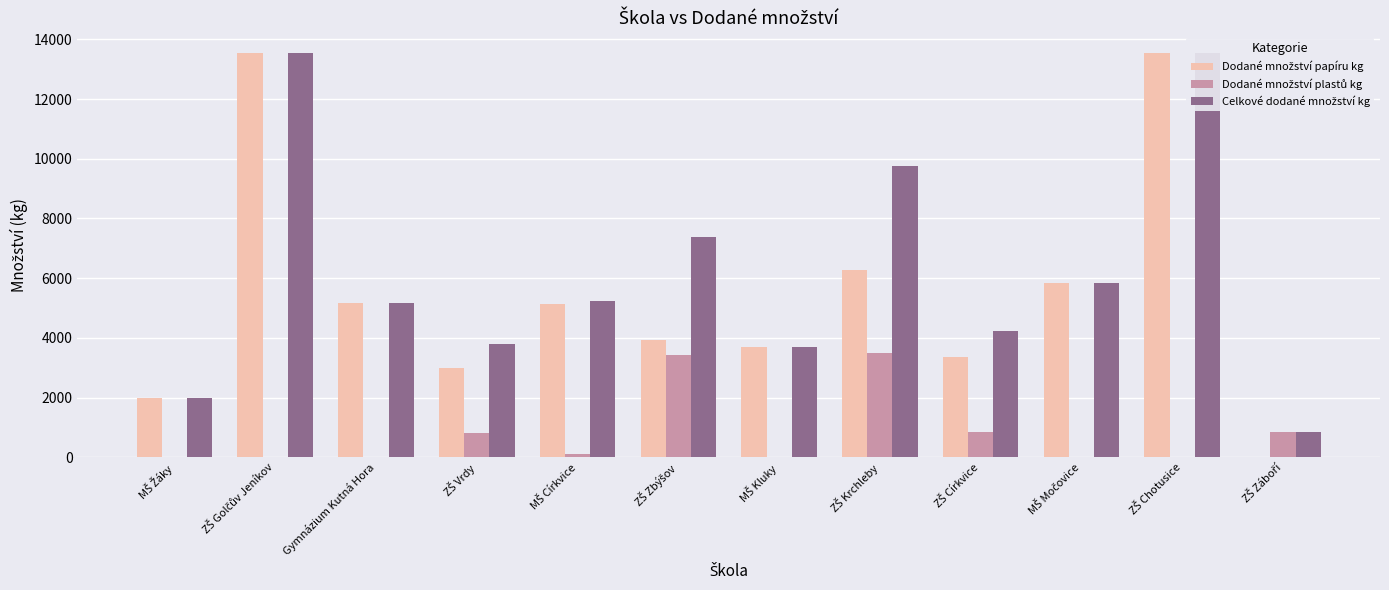

Which series has the largest total across all categories?

Celkové dodané množství kg